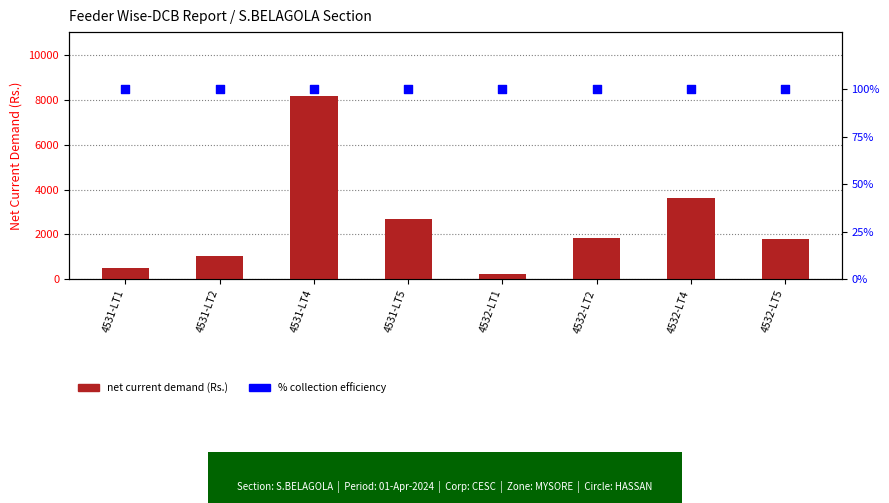

At how many categories does at least one series exceed 4321?

1